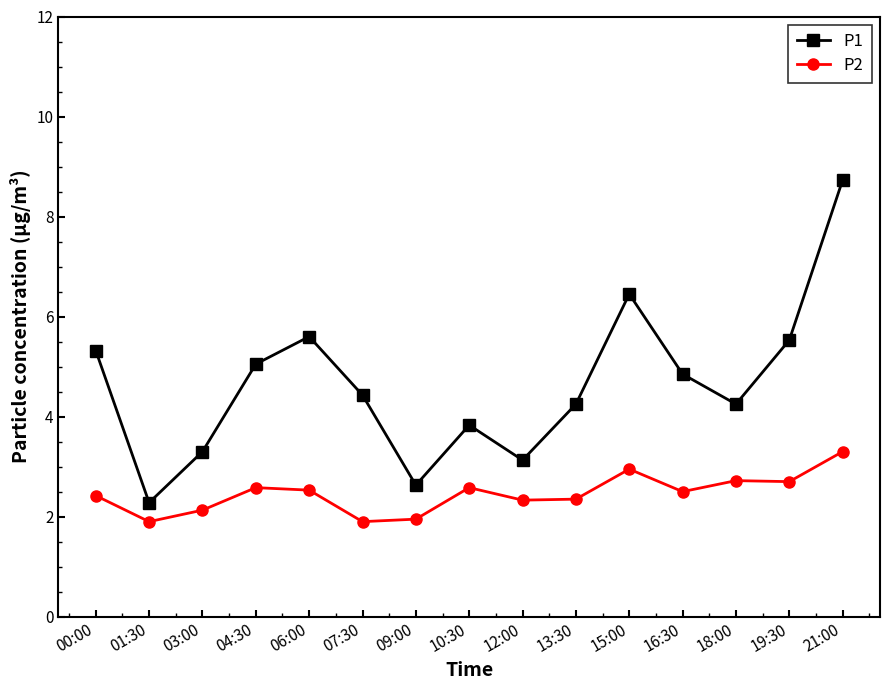

What is the label of the 6th point from the left?

07:30